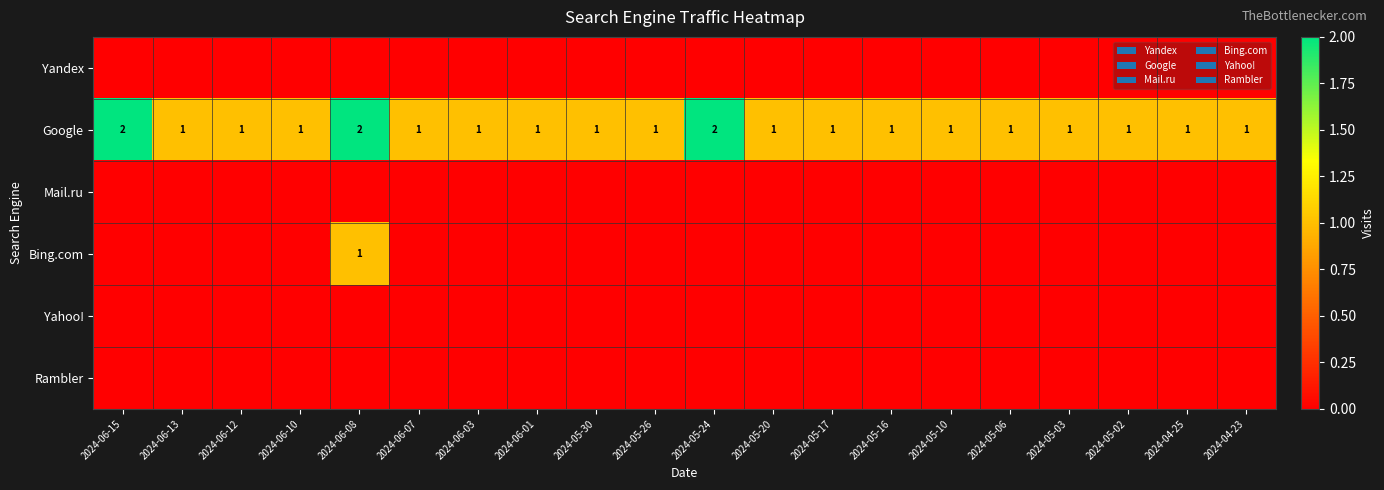

What is the sum of all Google values?

23